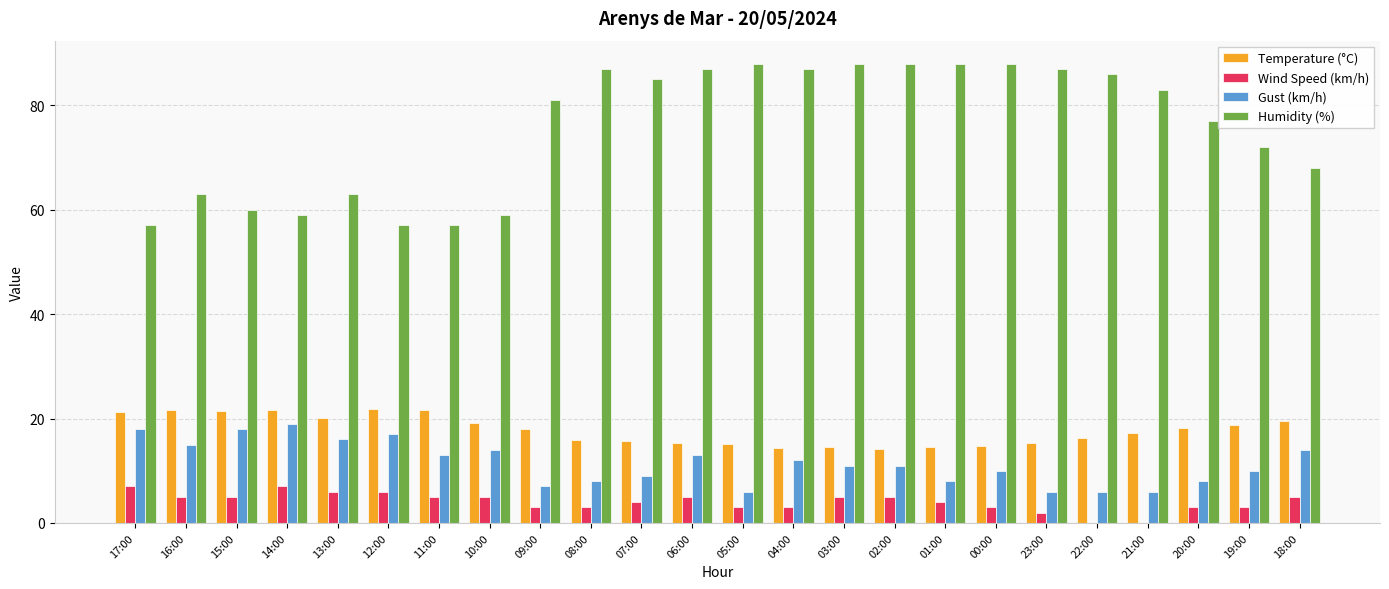

What is the total value across all series at 22:00?

108.3